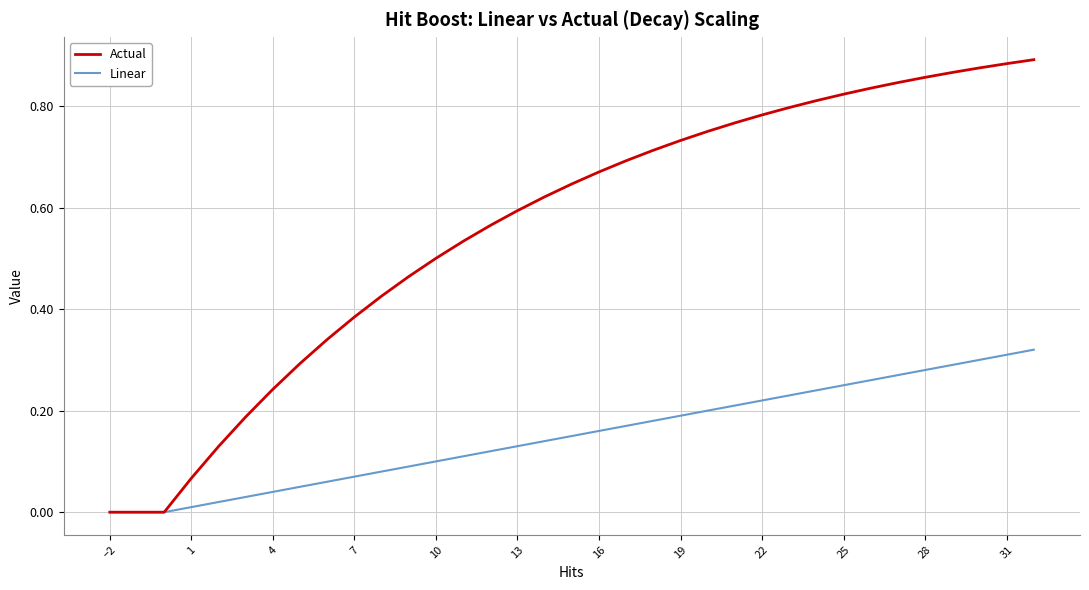

Which series has the widest spread of values?

Actual